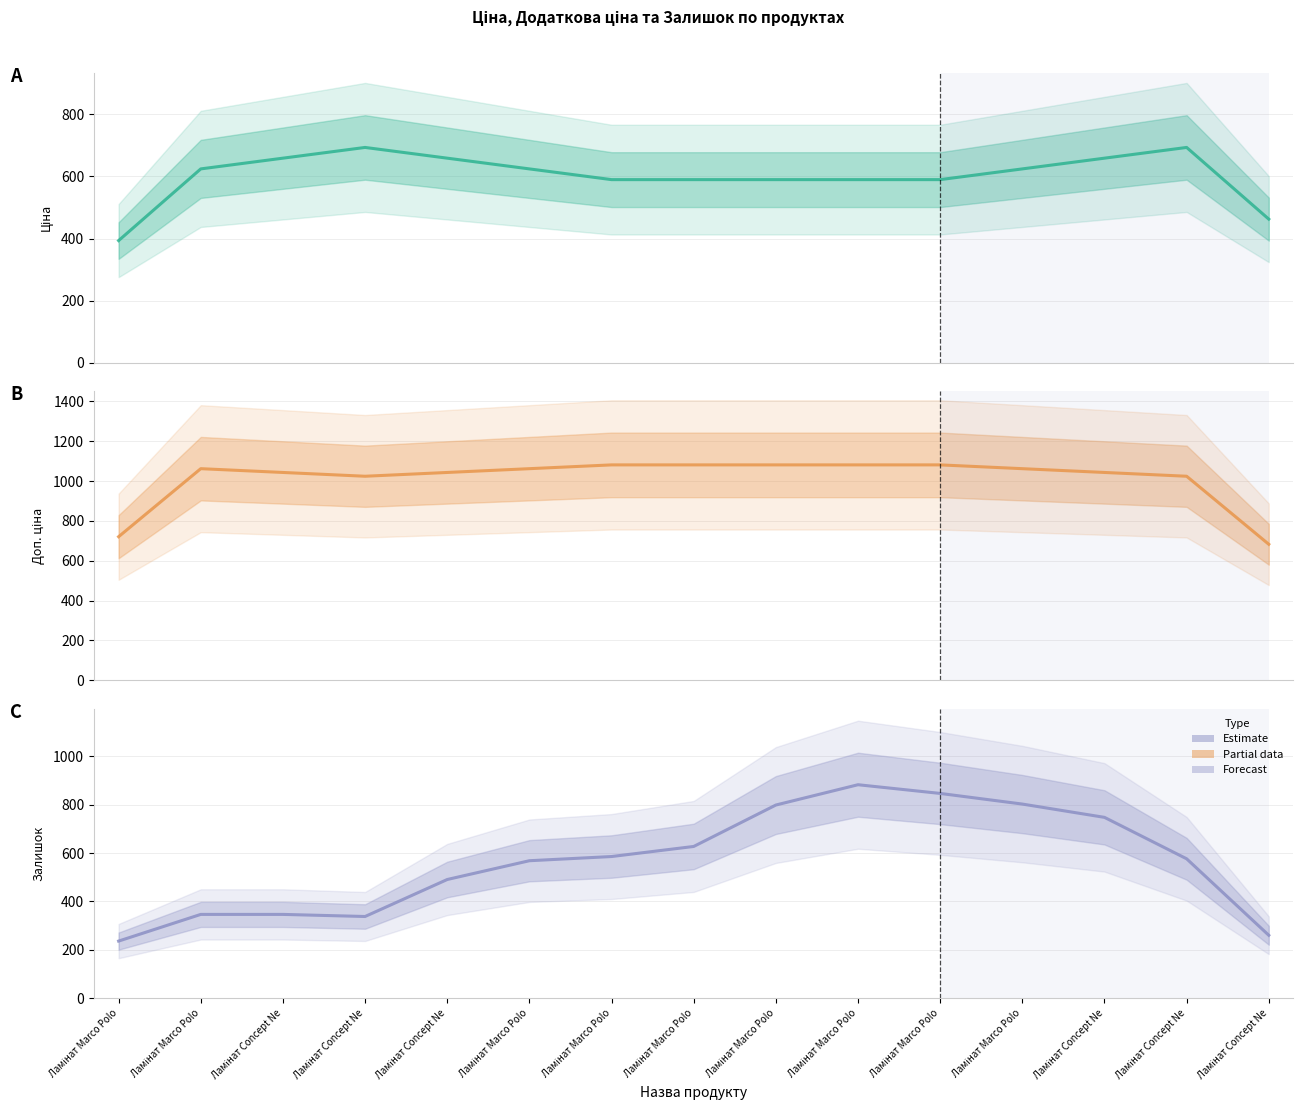

What is the average value of the Доп. ціна series?

1012.0